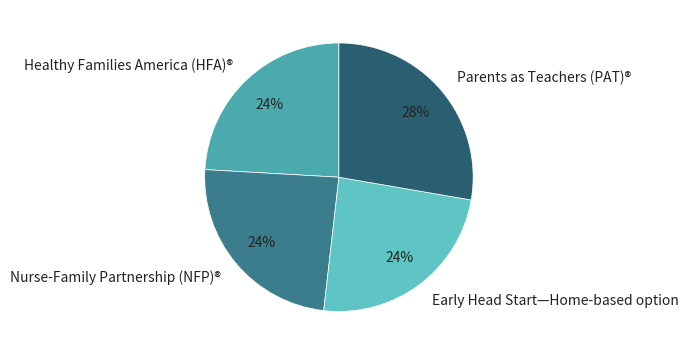

Do Healthy Families America (HFA)® and Early Head Start—Home-based option together represent more than half of the pie?

No